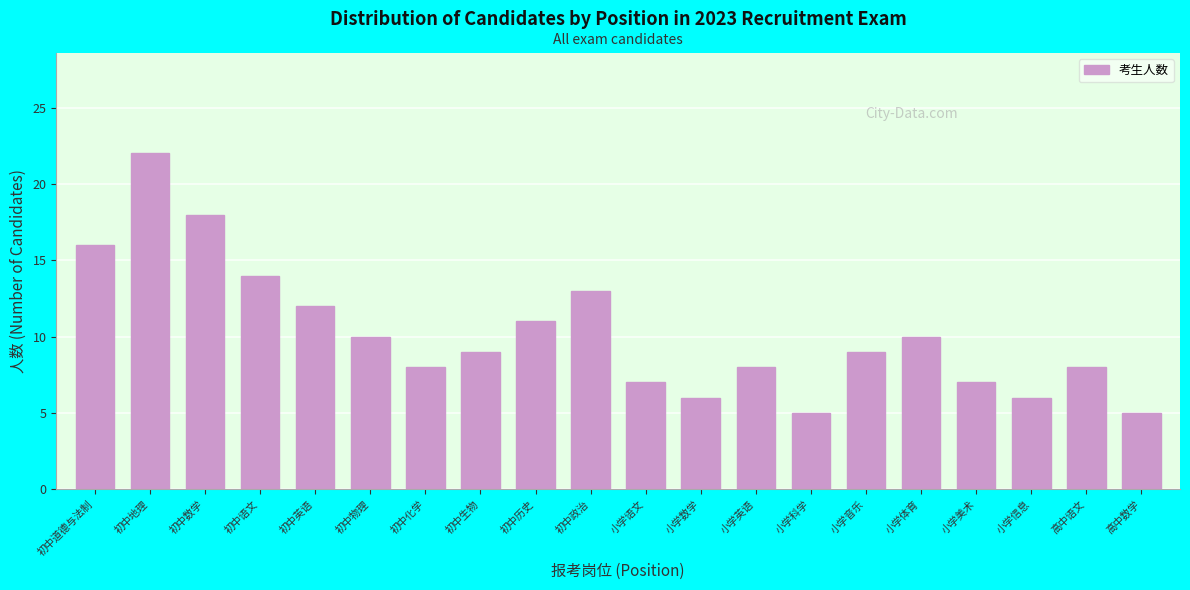

Reading left to right, list all the values displayed in this chart.

初中道德与法制=16	初中地理=22	初中数学=18	初中语文=14	初中英语=12	初中物理=10	初中化学=8	初中生物=9	初中历史=11	初中政治=13	小学语文=7	小学数学=6	小学英语=8	小学科学=5	小学音乐=9	小学体育=10	小学美术=7	小学信息=6	高中语文=8	高中数学=5